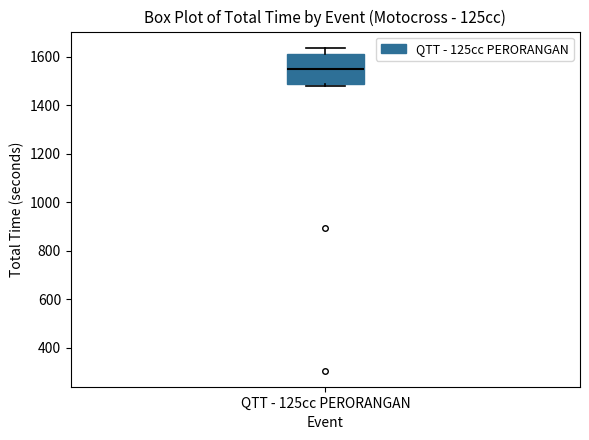

Transcribe this box plot: give where the median line is, the range the box spans, and where the two whiskers end, as read against the y-axis. The values are not printed on the chart, so give them approximately, as read against the axis.

median 1560, box 1480 to 1620, whiskers 1480 (just below the box's lower edge) to 1640